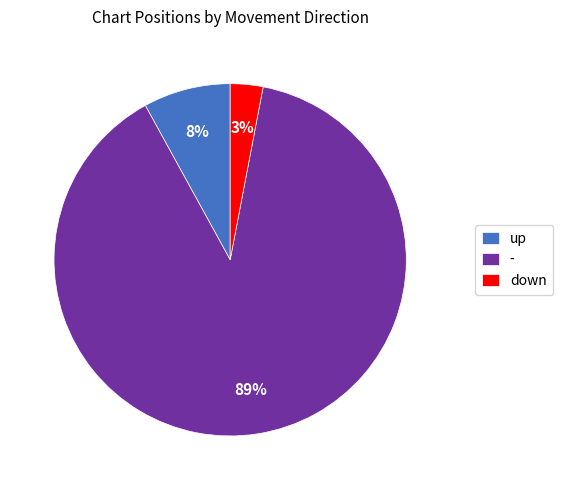

To the nearest percent, what is the combined percentage of up and down?

11%